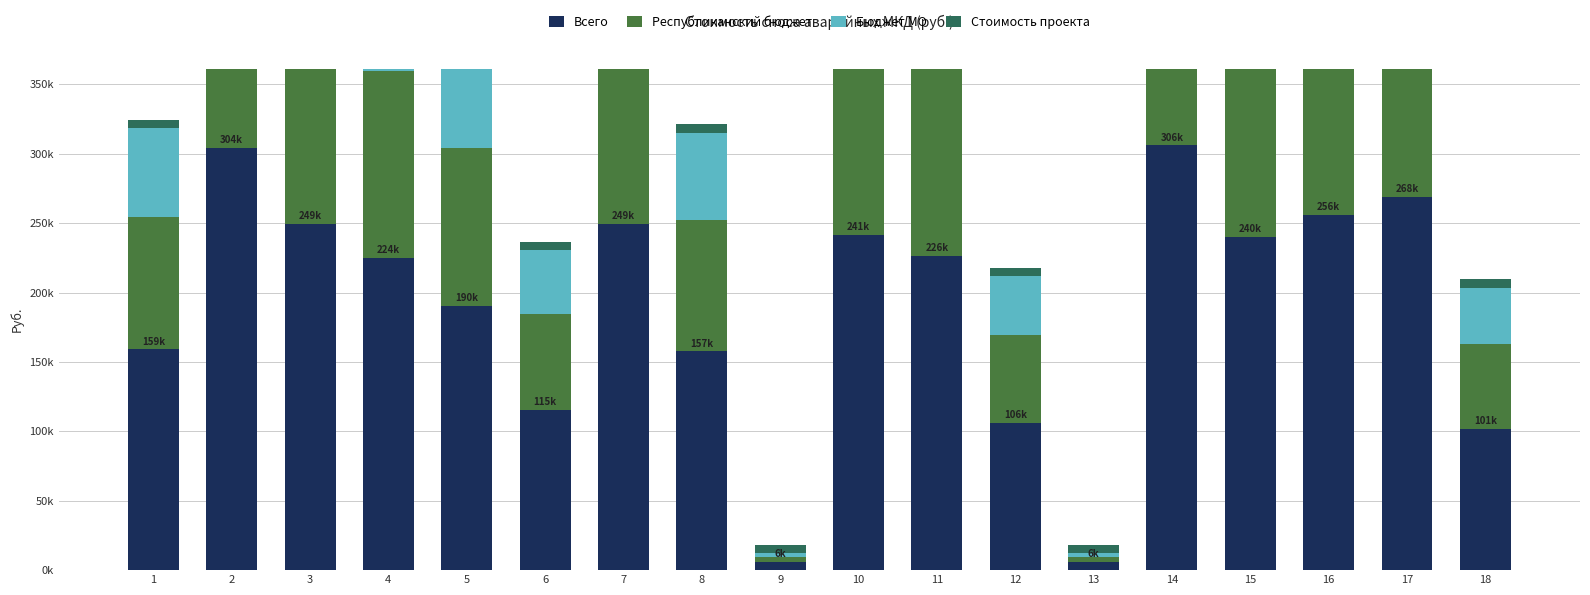

What is the value of the Бюджет МО bar at the 10th from the left?

96573